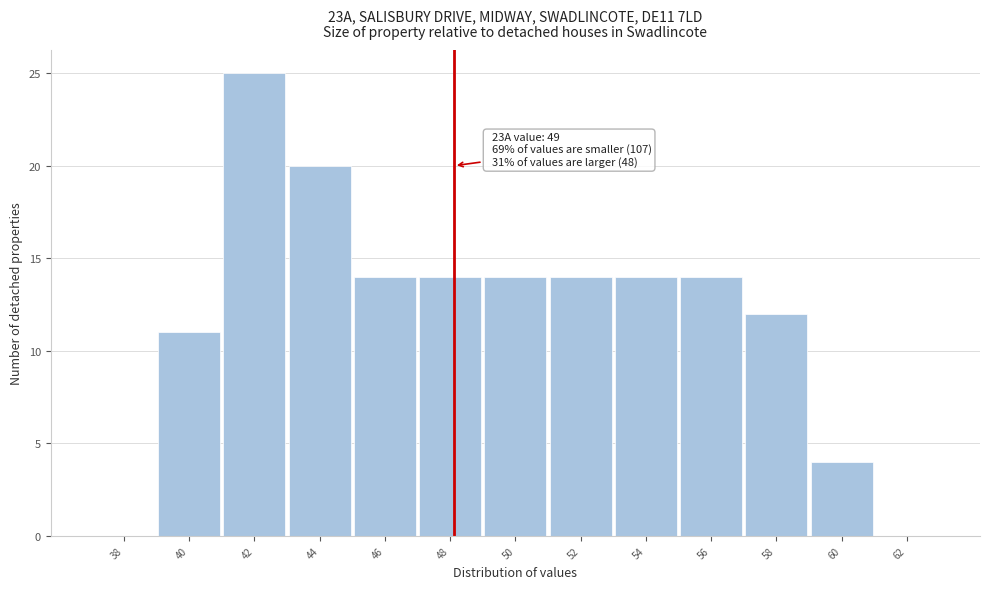

Reading left to right, list all the values displayed in this chart.

38=0	40=11	42=25	44=20	46=14	48=14	50=14	52=14	54=14	56=14	58=12	60=4	62=0